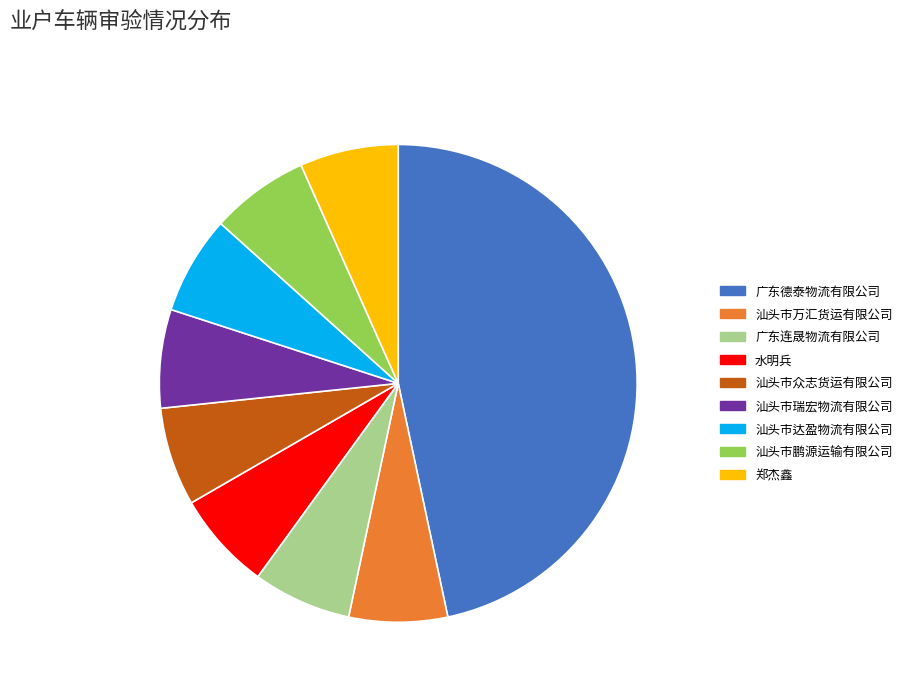

How many segments does this pie chart have?

9